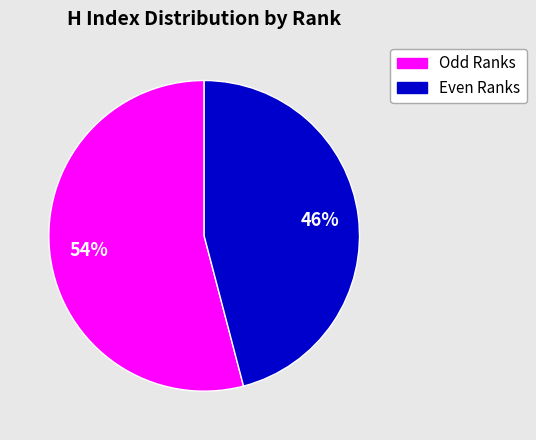

Does any single category account for the majority?

Yes